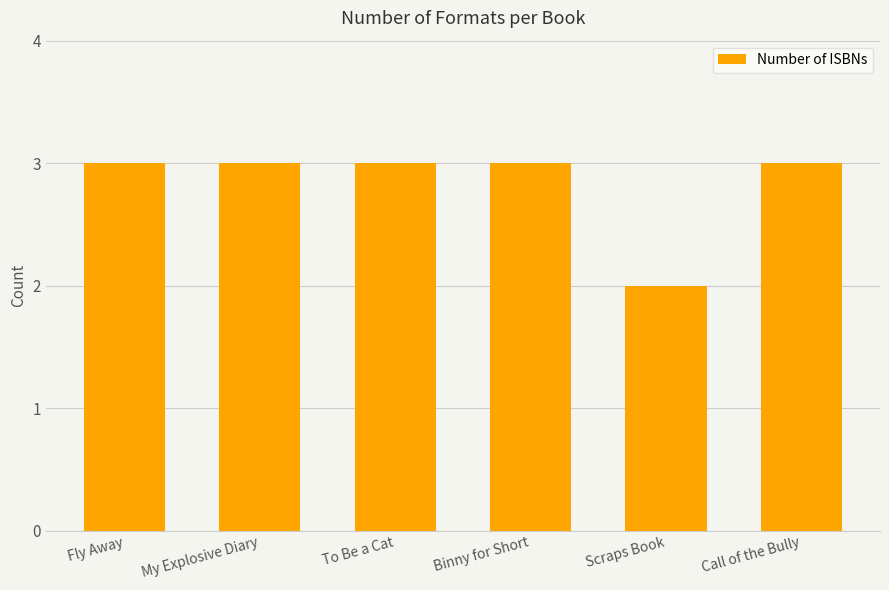

True or false: the data shows 5 at Binny for Short.

False